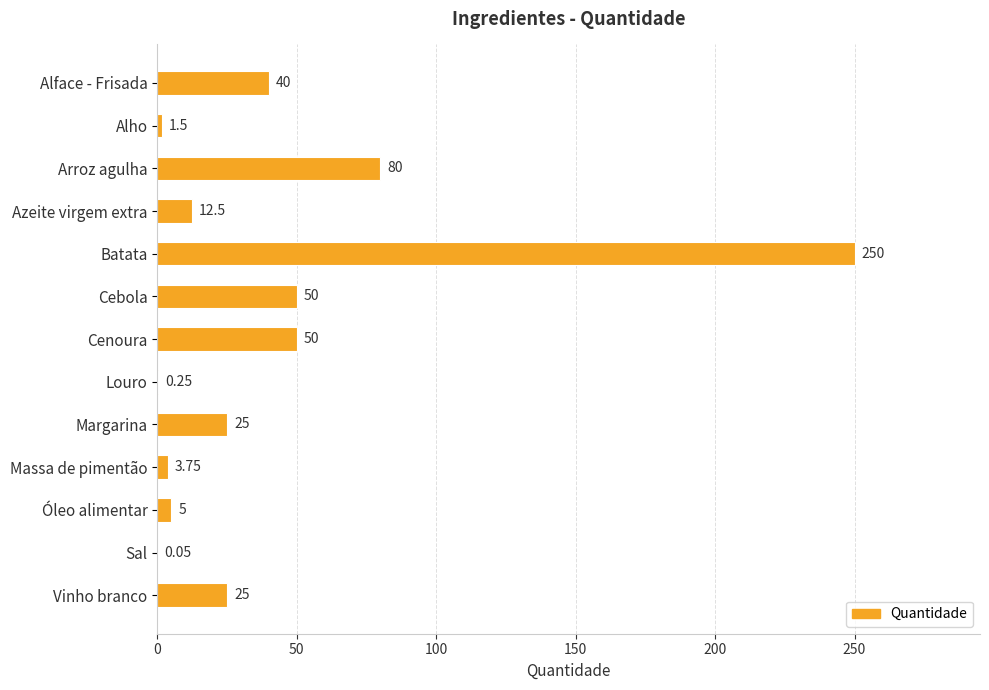

How many series are shown in this chart?

1